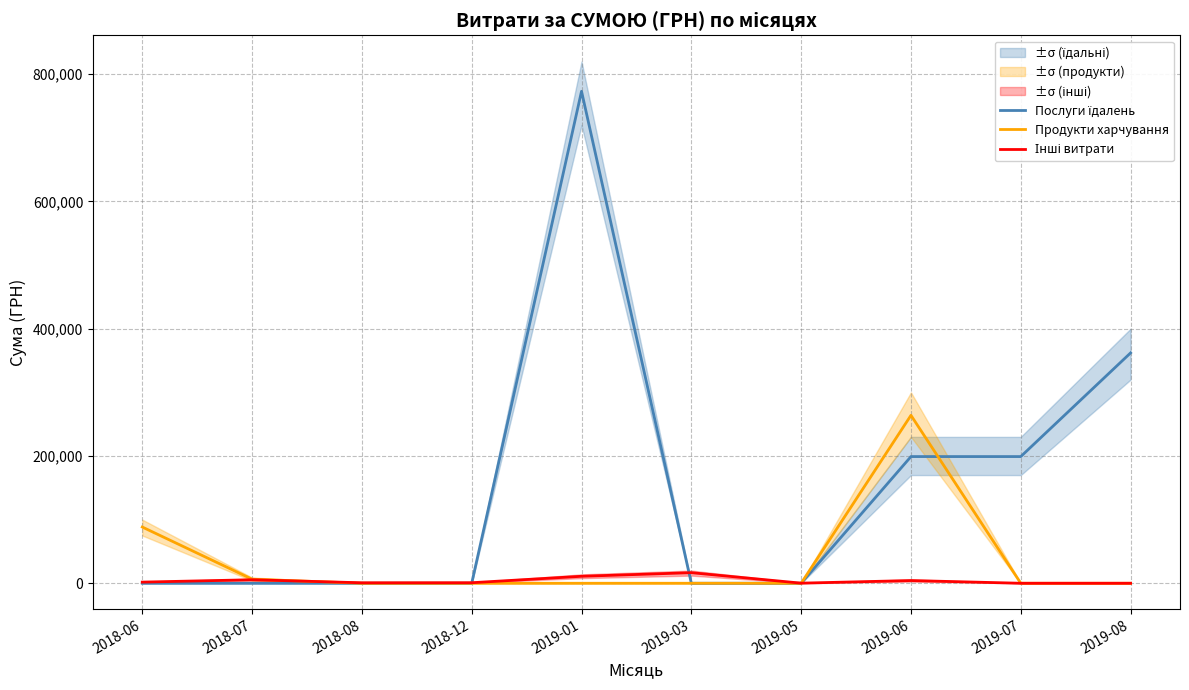

What position from the left is 2019-08?

10